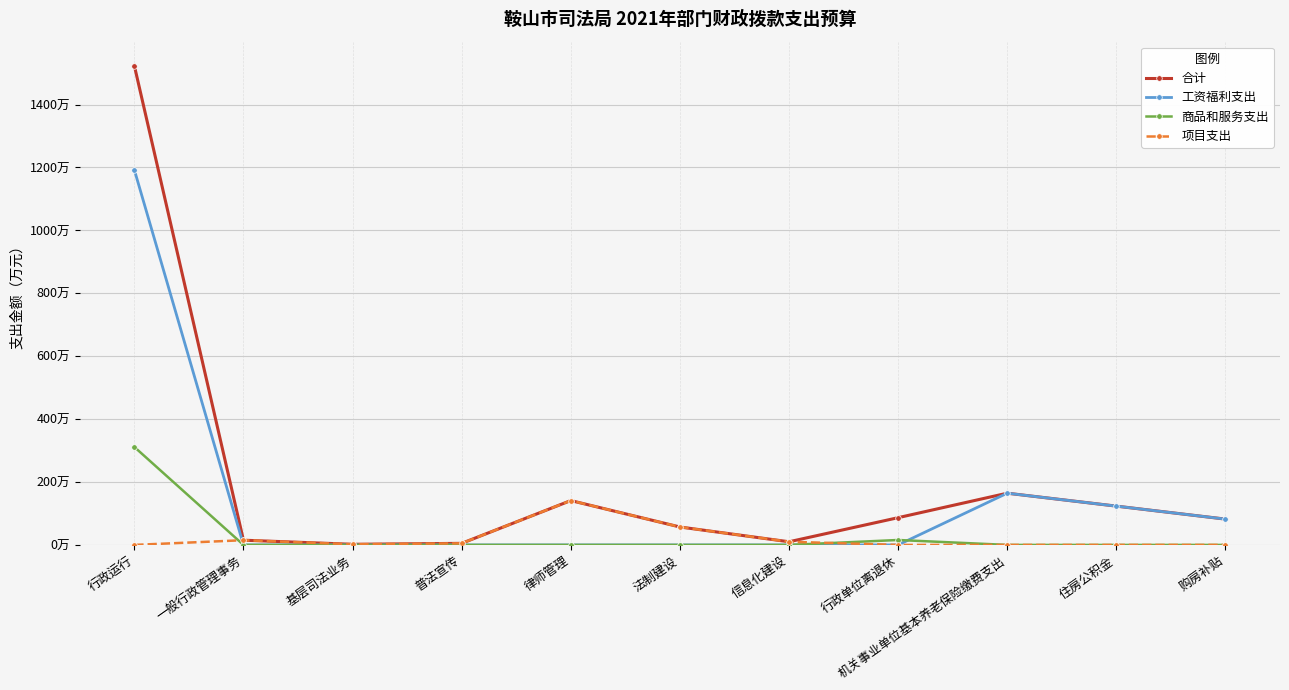

What is the difference between the 项目支出 values at 普法宣传 and 机关事业单位基本养老保险缴费支出?

5.0